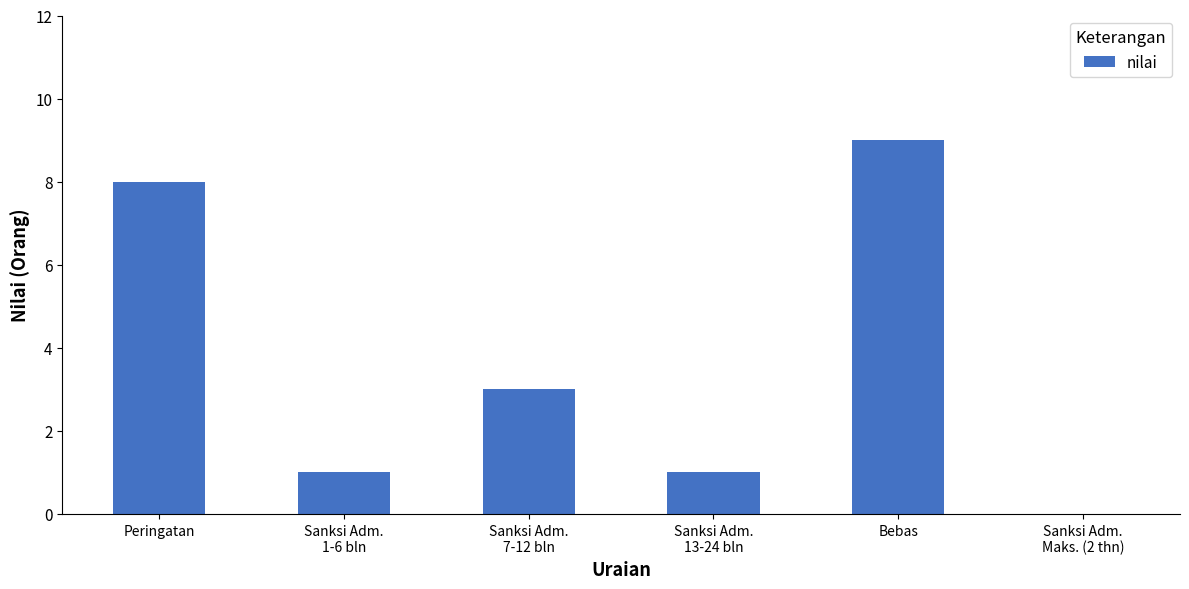

Reading right to left, list all the values displayed in this chart.

Sanksi Adm.
Maks. (2 thn)=0	Bebas=9	Sanksi Adm.
13-24 bln=1	Sanksi Adm.
7-12 bln=3	Sanksi Adm.
1-6 bln=1	Peringatan=8